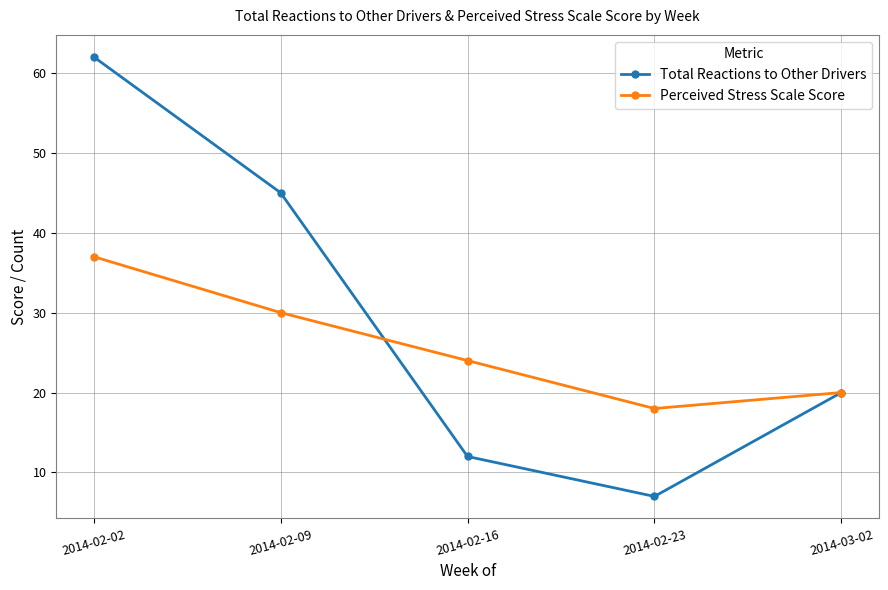

Reading left to right, list all the values displayed in this chart.

Total Reactions to Other Drivers: 2014-02-02=62	2014-02-09=45	2014-02-16=12	2014-02-23=7	2014-03-02=20
Perceived Stress Scale Score: 2014-02-02=37	2014-02-09=30	2014-02-16=24	2014-02-23=18	2014-03-02=20